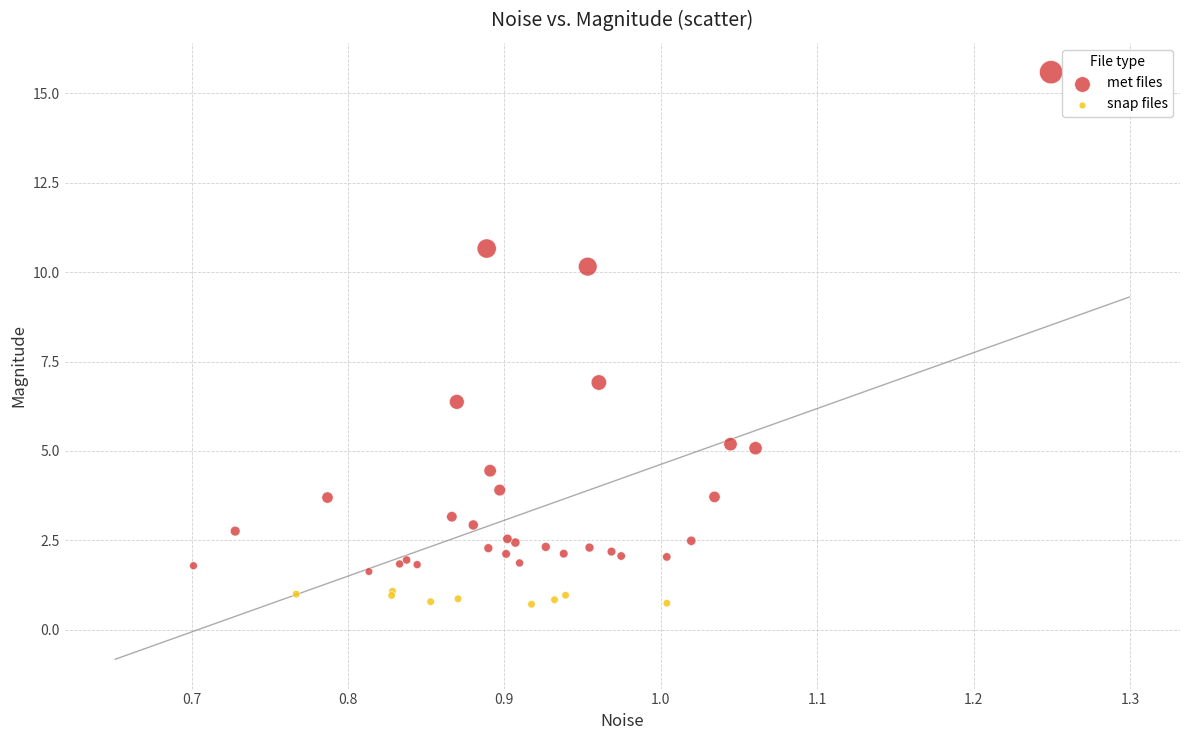

Which series contains the highest Y value?

met files